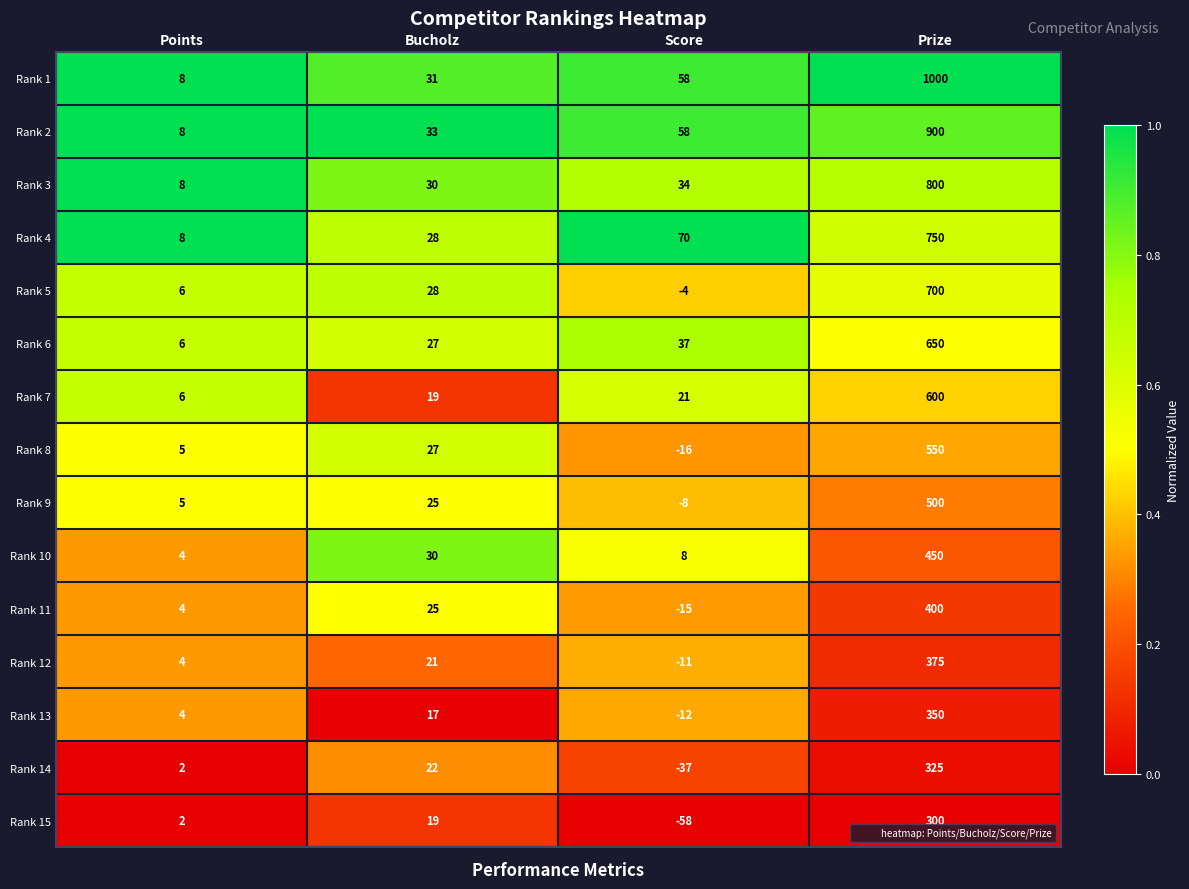

The value of Rank 14 at Bucholz is 22. True or false?

True